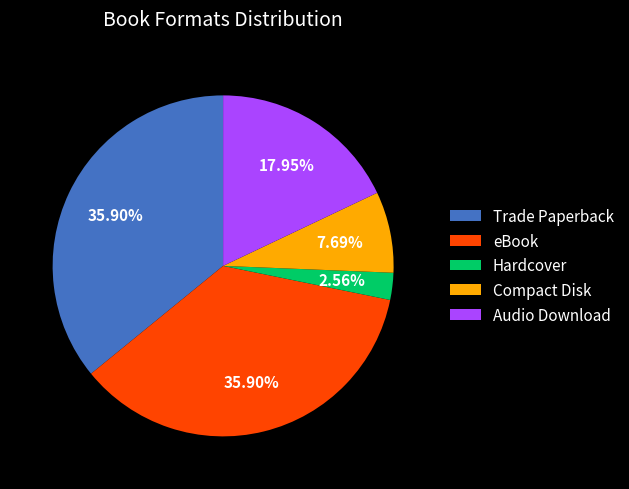

How many segments does this pie chart have?

5